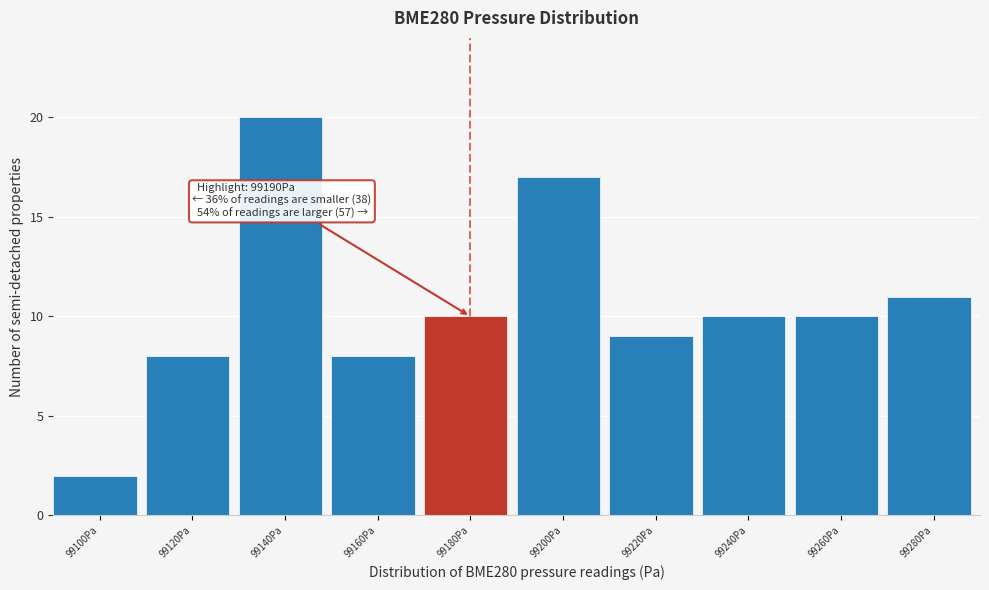

Reading right to left, what are all the values shown in this chart?

11	10	10	9	17	10	8	20	8	2